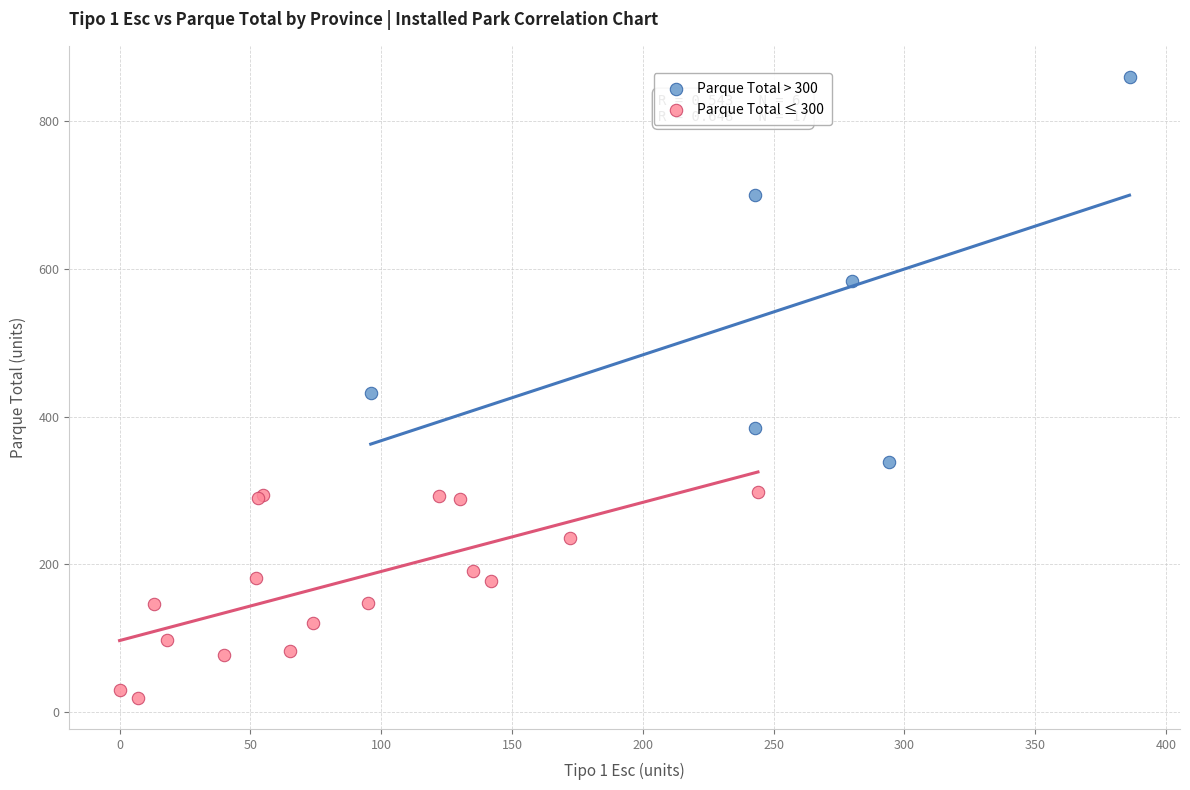

Which series contains the lowest Y value?

Parque Total ≤ 300